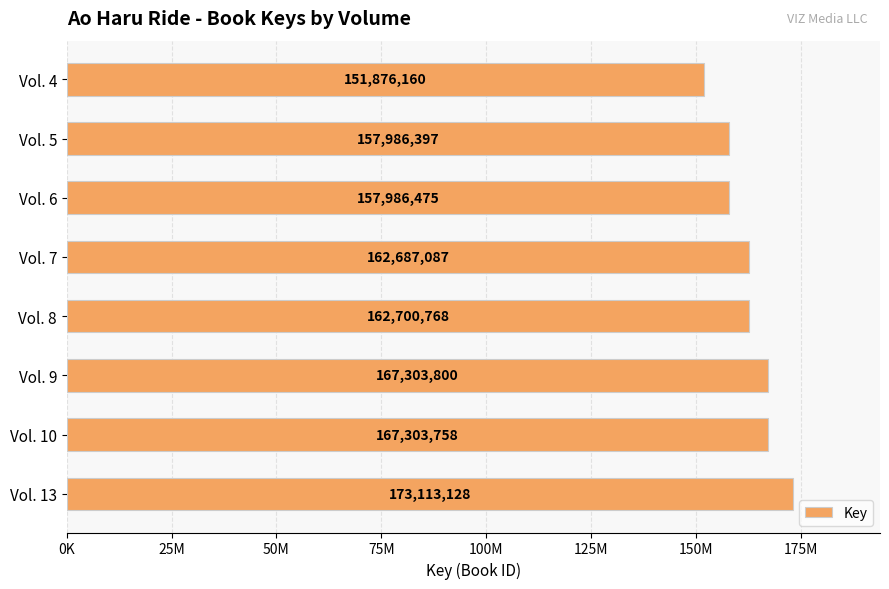

List the labels in order of value, largest first.

Vol. 13, Vol. 9, Vol. 10, Vol. 8, Vol. 7, Vol. 6, Vol. 5, Vol. 4